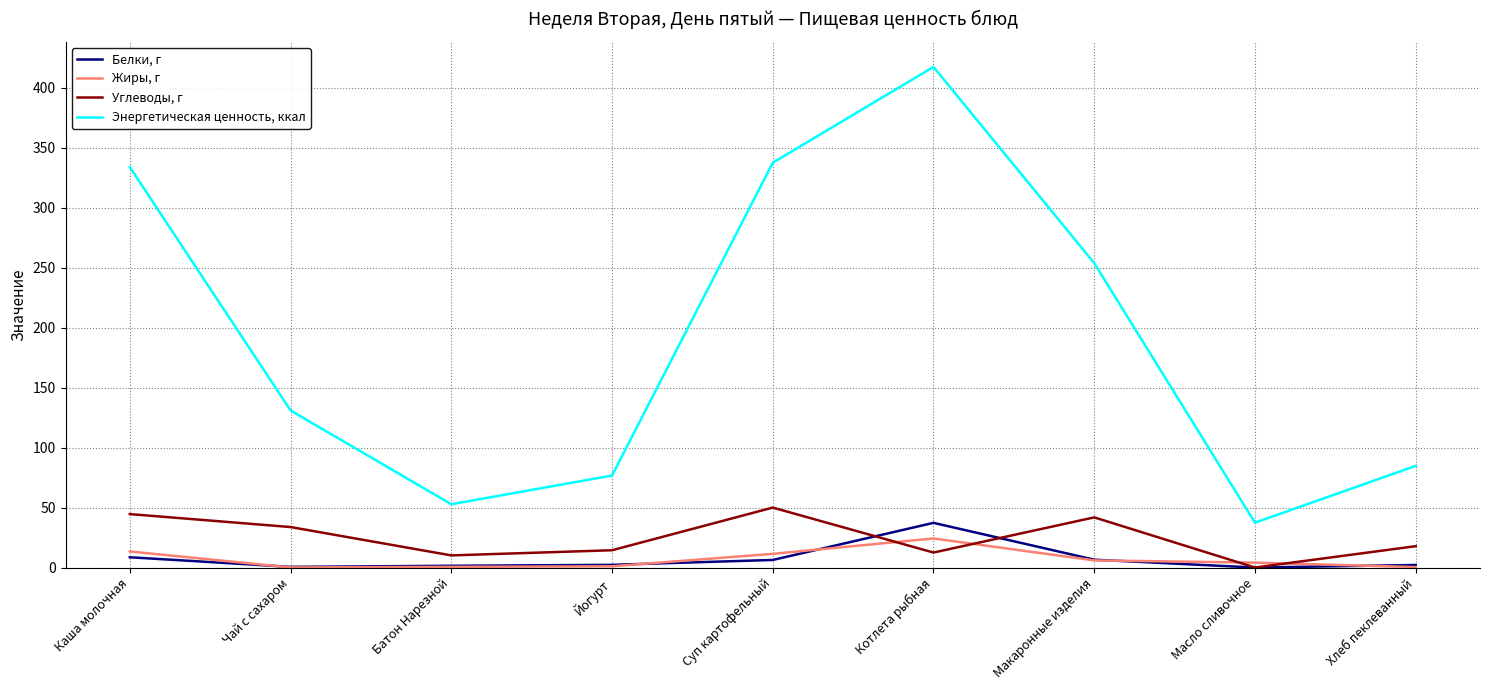

In Энергетическая ценность, ккал, how many points are higher than both neighbors (excluding endpoints)?

1